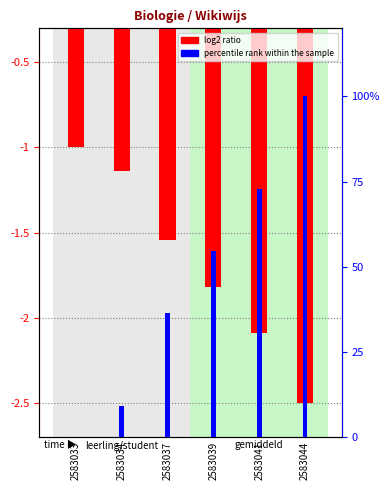

What are all the series names shown in the legend?

log2 ratio, percentile rank within the sample